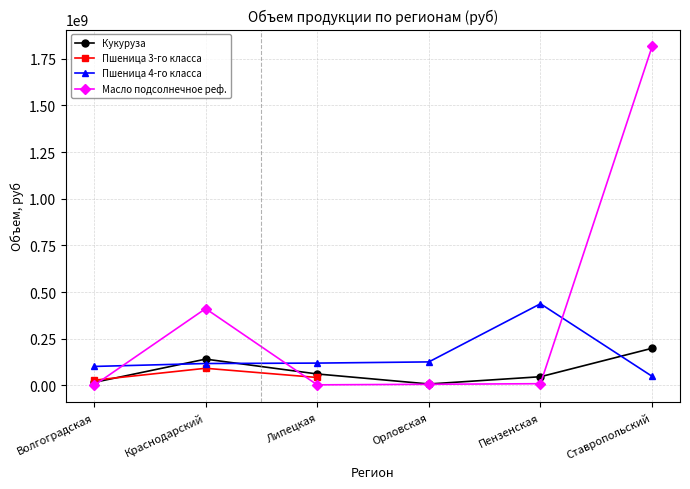

What position from the left is Липецкая?

3